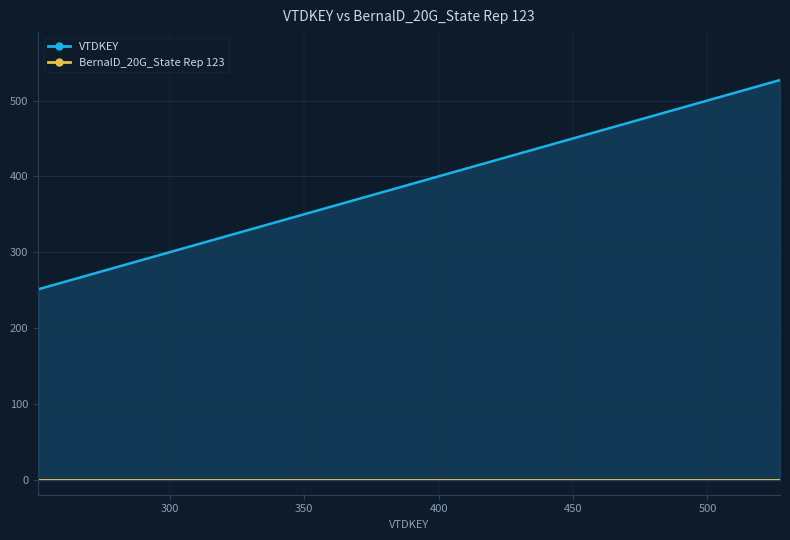

What is the sum of all values?

17735